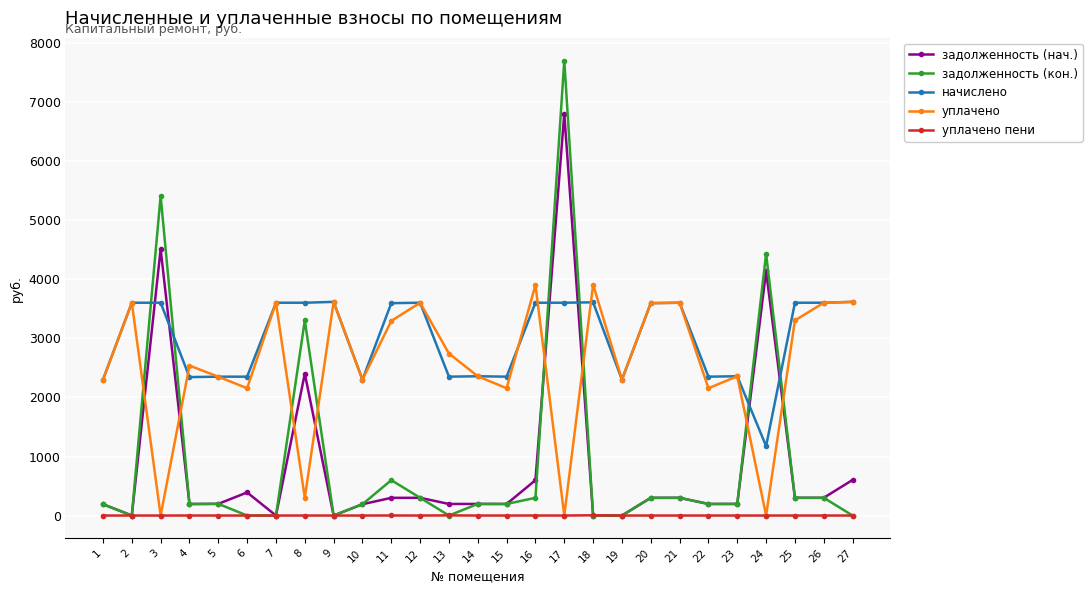

True or false: уплачено has more than 0 points higher than both neighbors.

True